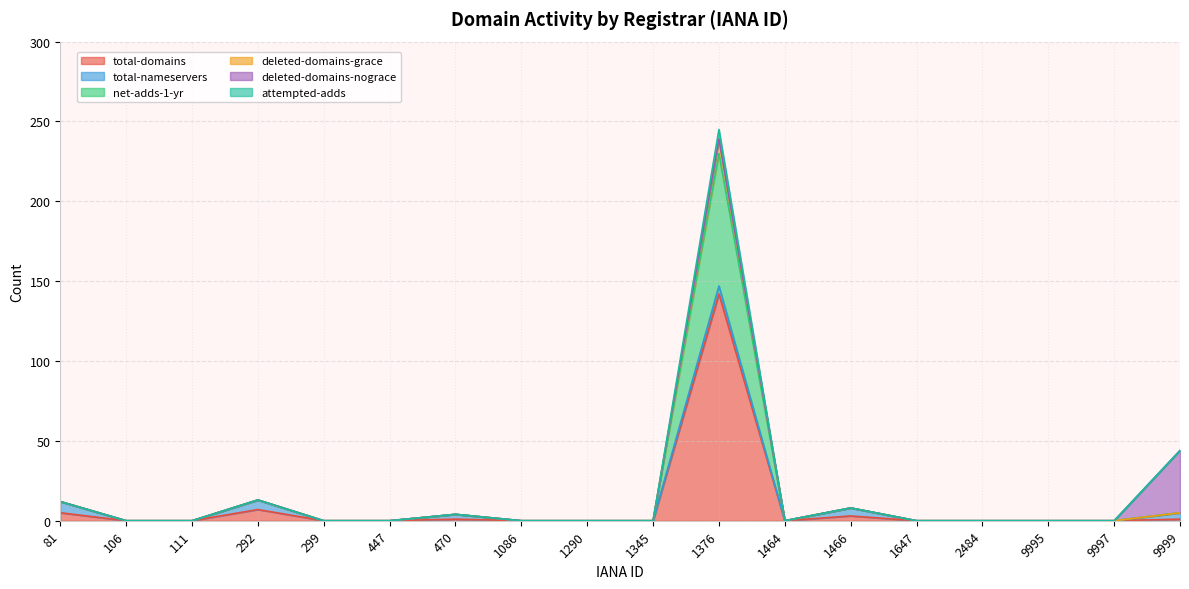

Which category has the highest value in the total-domains series?

1376